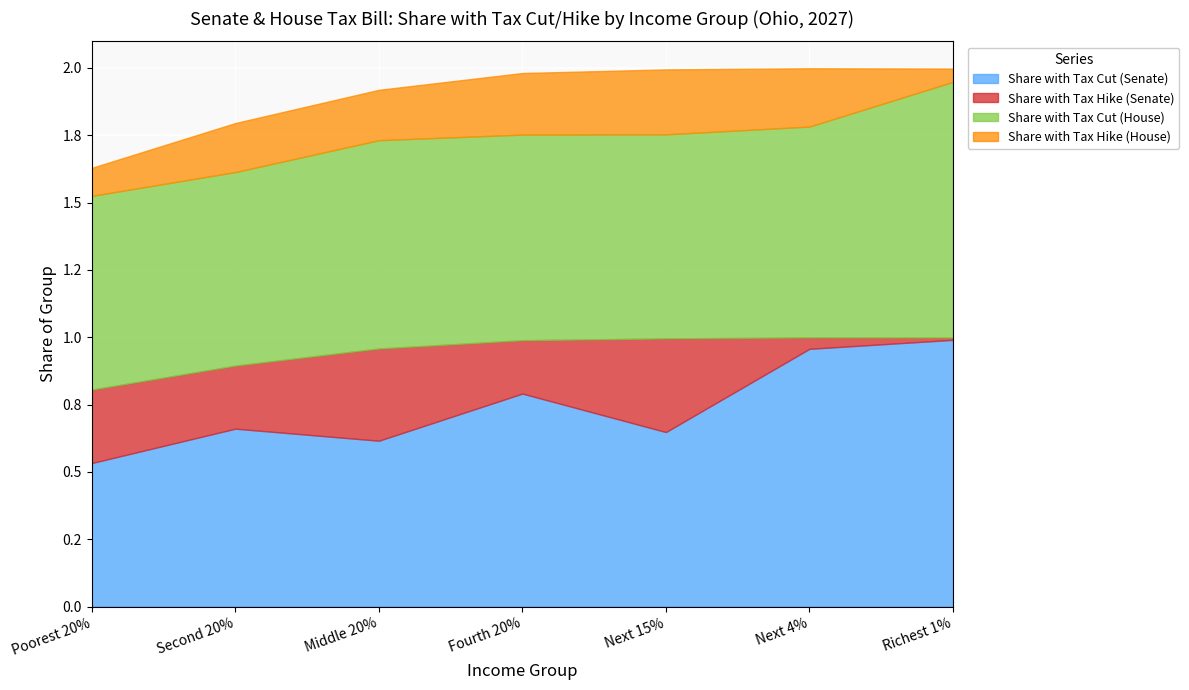

What are all the series names shown in the legend?

Share with Tax Cut (Senate), Share with Tax Hike (Senate), Share with Tax Cut (House), Share with Tax Hike (House)